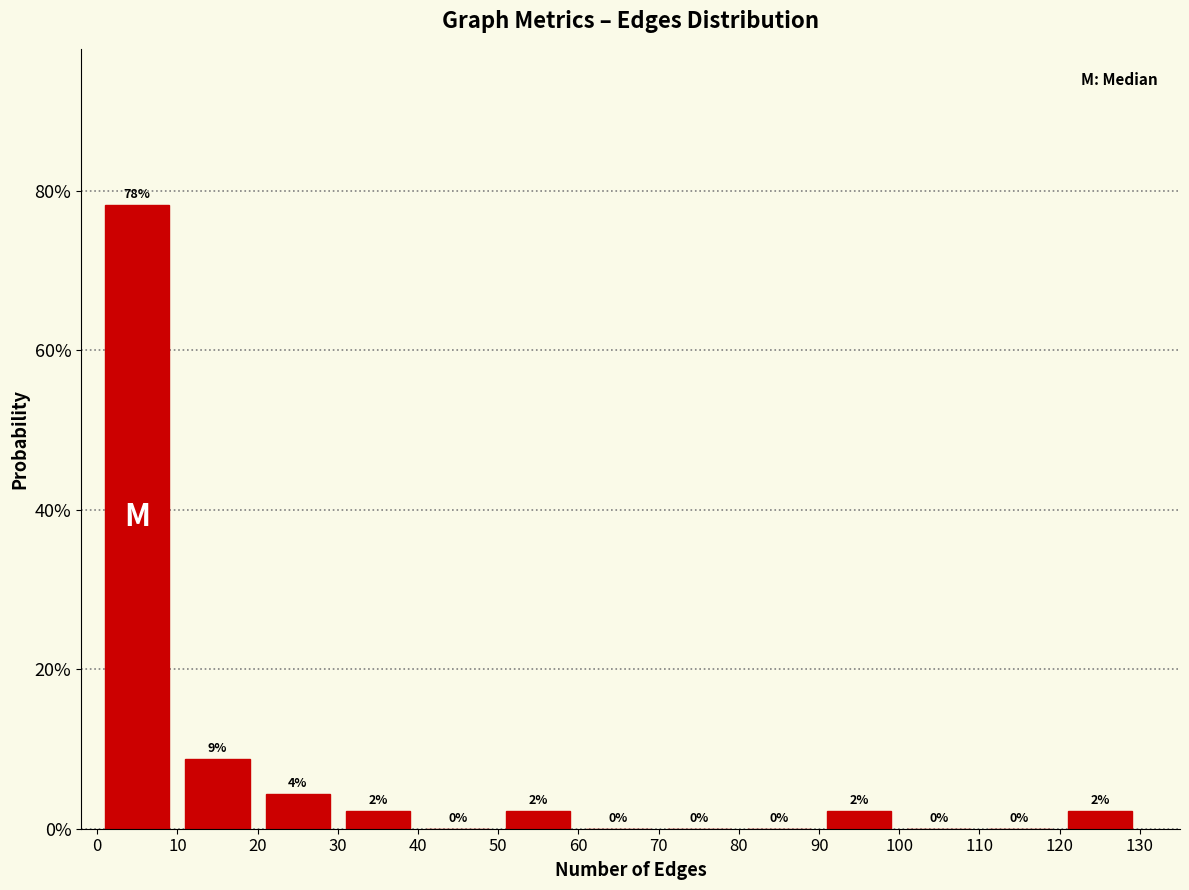

Over which range of the x-axis is the bar tallest?

0 to 10